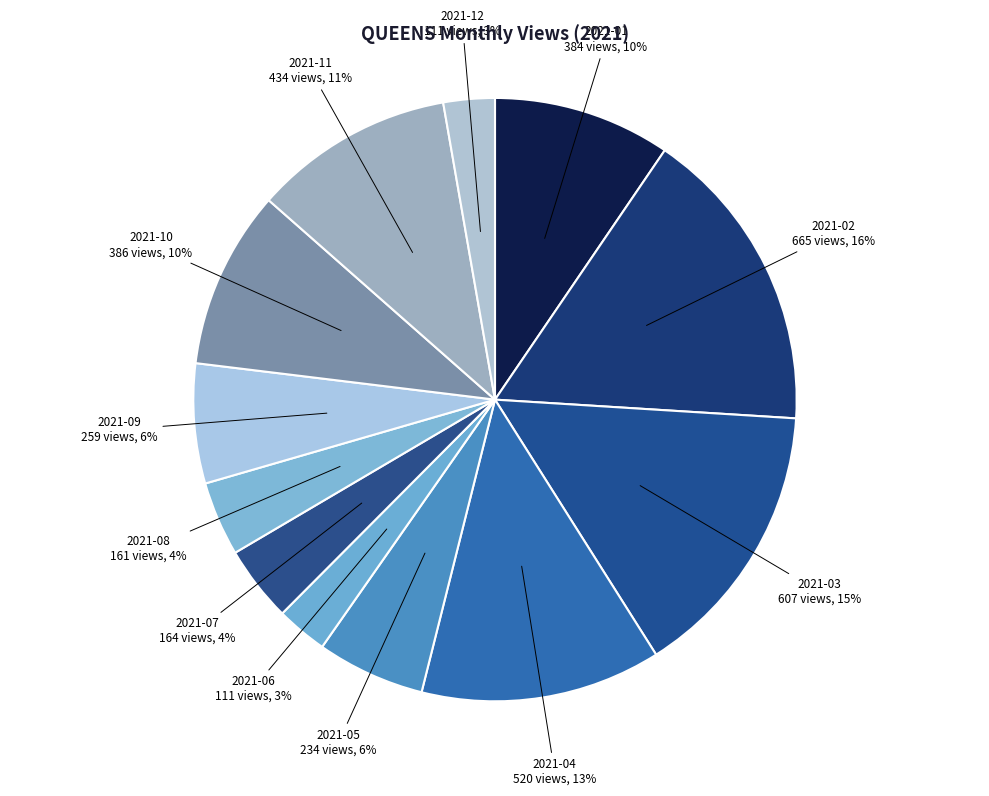

What is the smallest slice in the pie chart?

2021-06